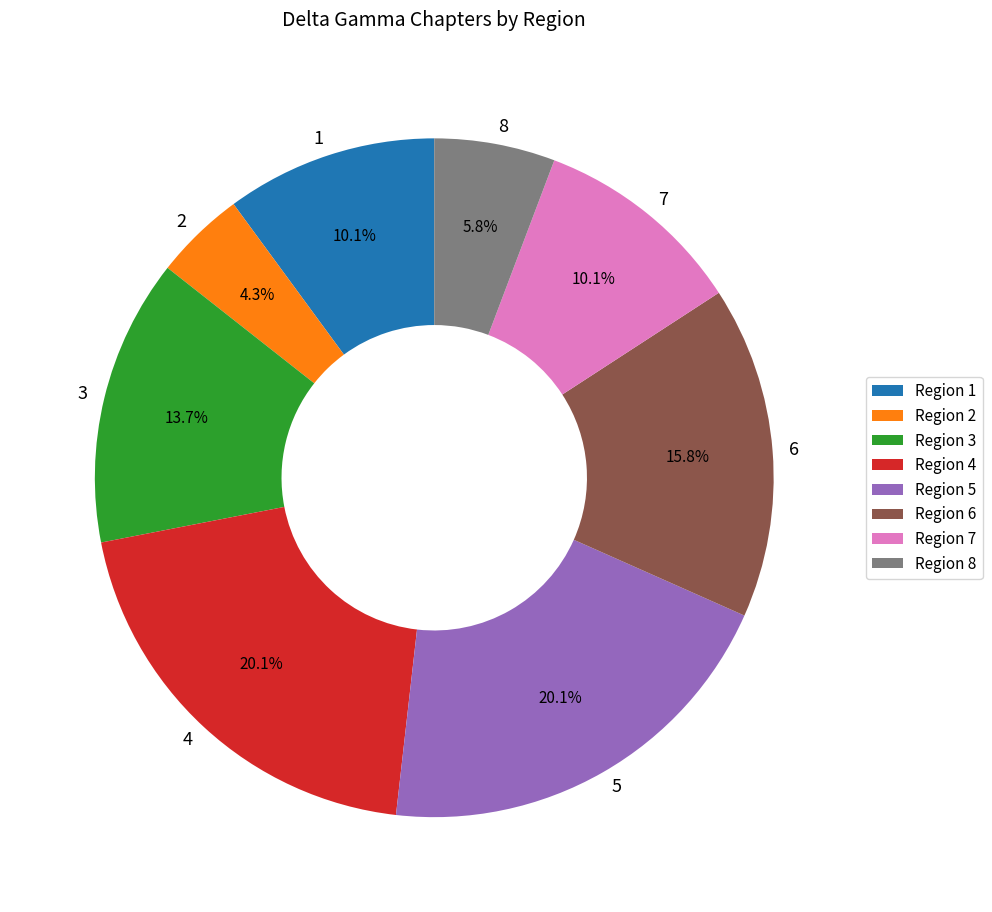

To the nearest percent, what portion does 2 represent?

4%